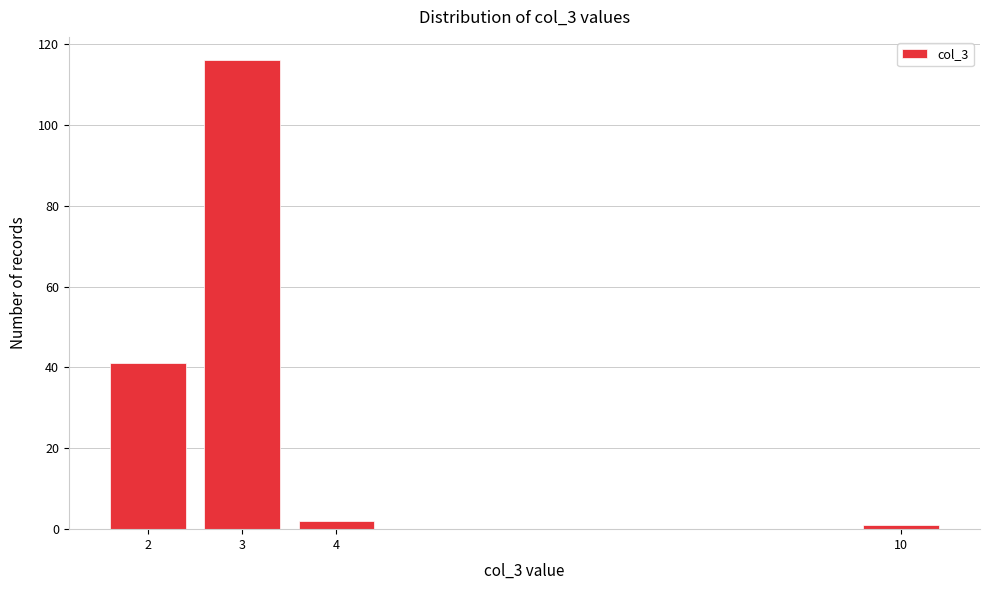

Reading left to right, what are all the values shown in this chart?

2=41	3=116	4=2	10=1